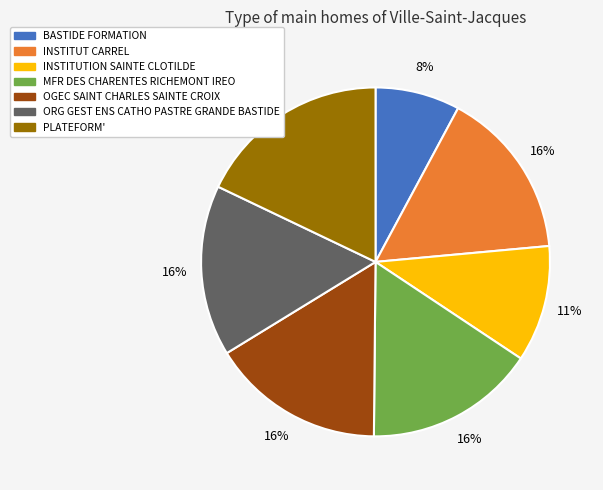

What is the smallest slice in the pie chart?

BASTIDE FORMATION